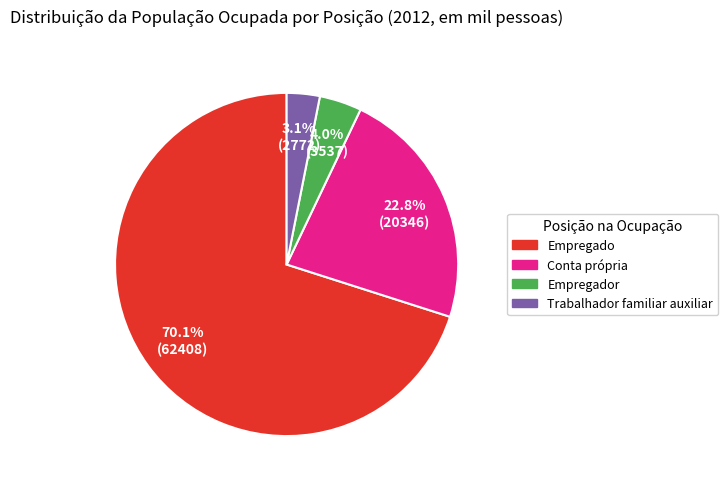

Does any single category account for the majority?

Yes